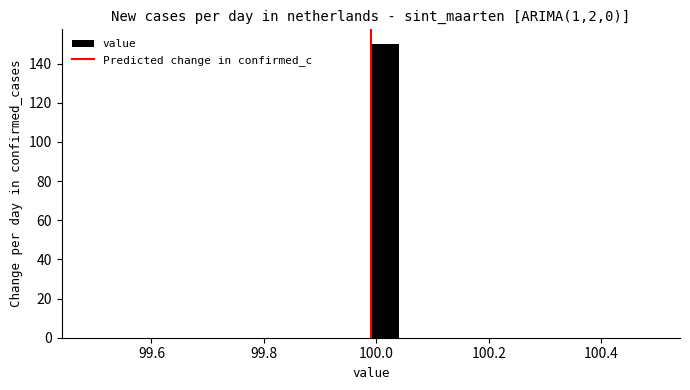

Read against the x-axis, roughly where is the centre of the tallest bar?

100.02